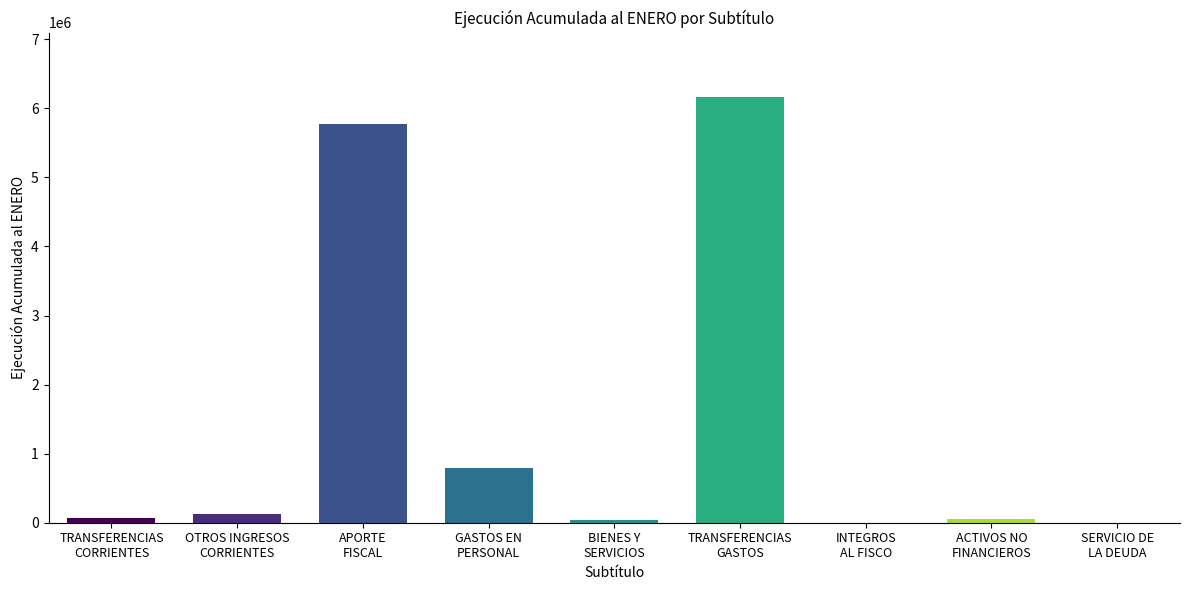

What is the maximum value shown in the chart?

6169557